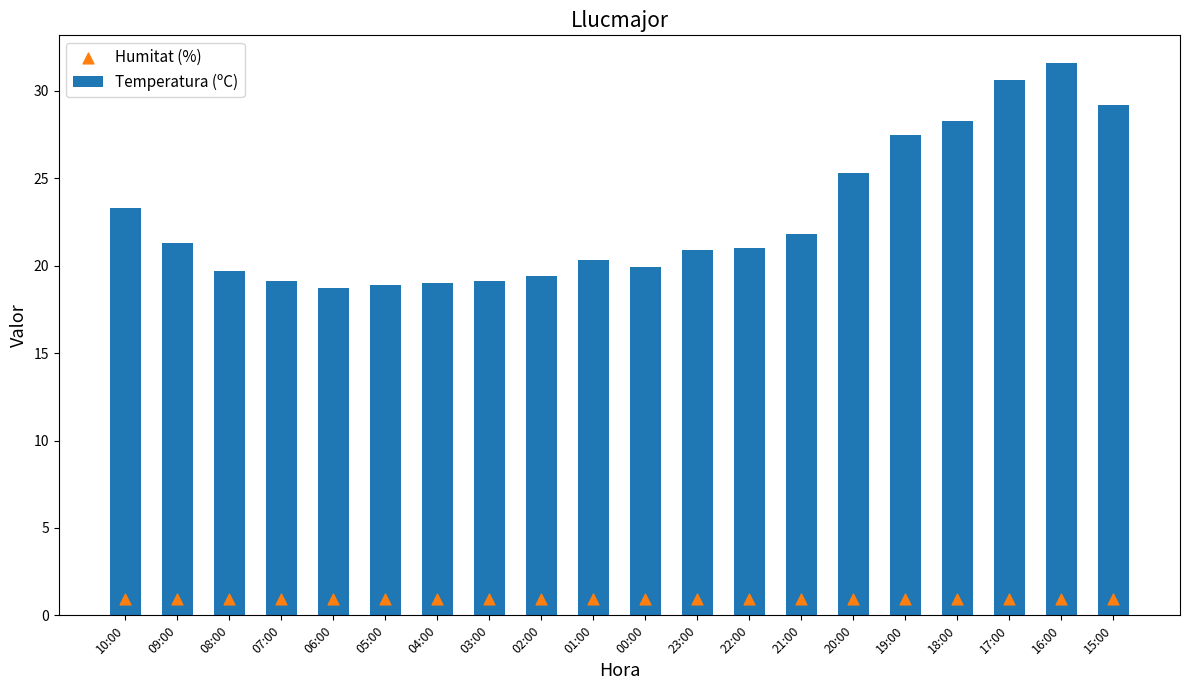

Which series has the largest total across all categories?

Temperatura (ºC)